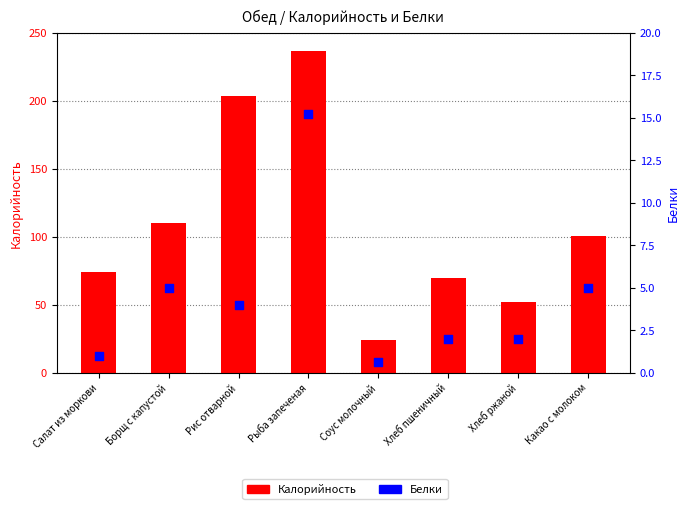

What is the total value across all series at Борщ с капустой?

115.4